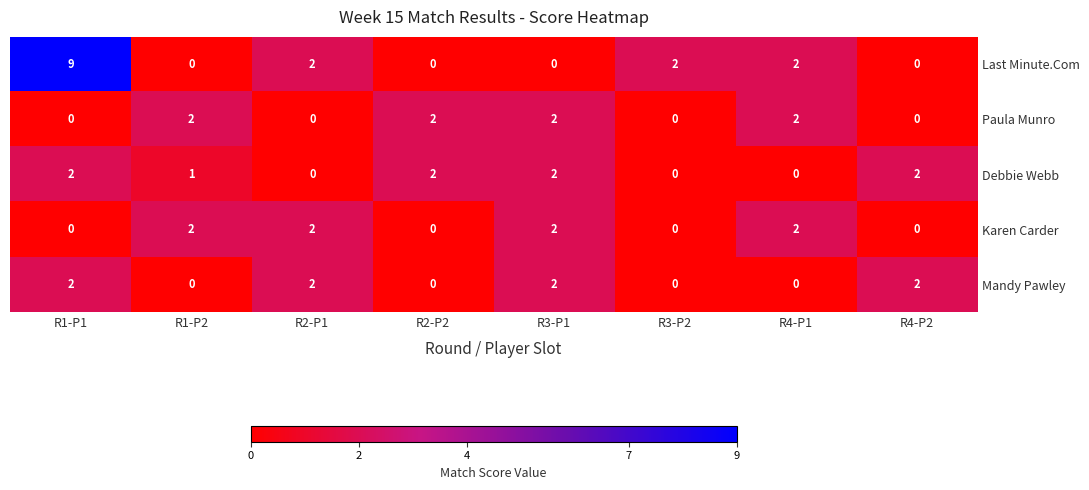

The Debbie Webb series shows 2 at R4-P2. True or false?

True